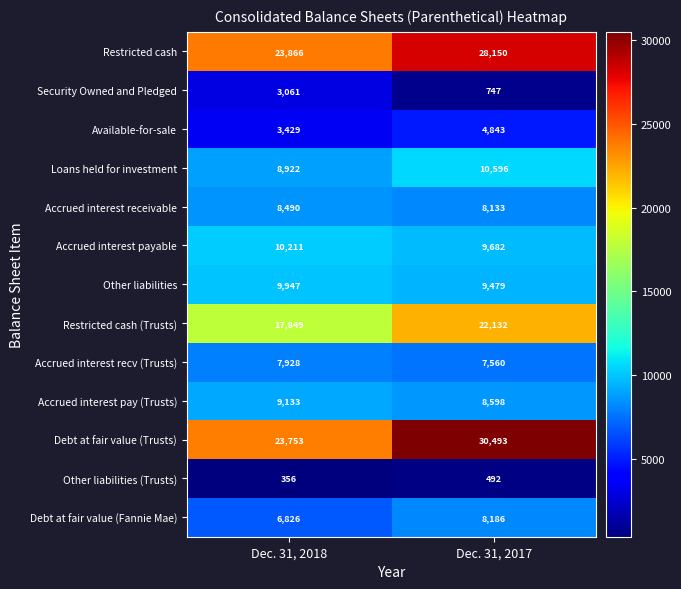

At which label is Accrued interest receivable closest to 8311?

Dec. 31, 2017